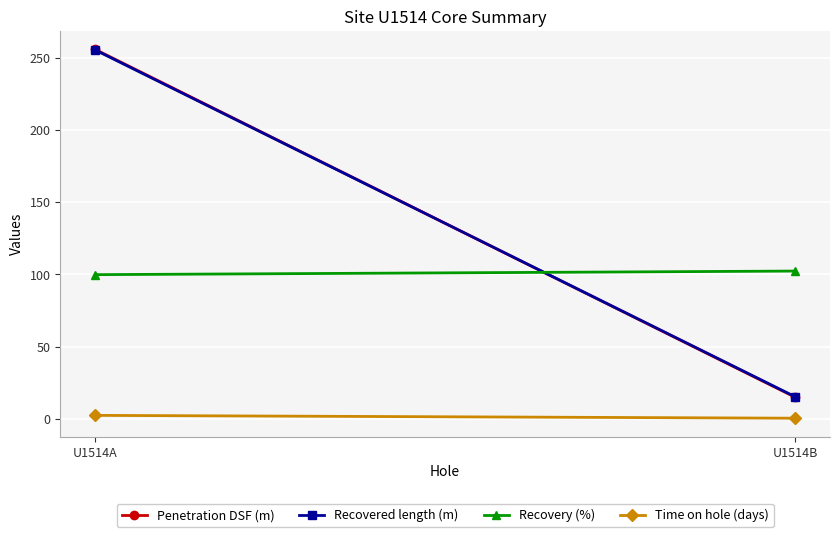

Where is Penetration DSF (m) nearest to the value 135?

U1514B